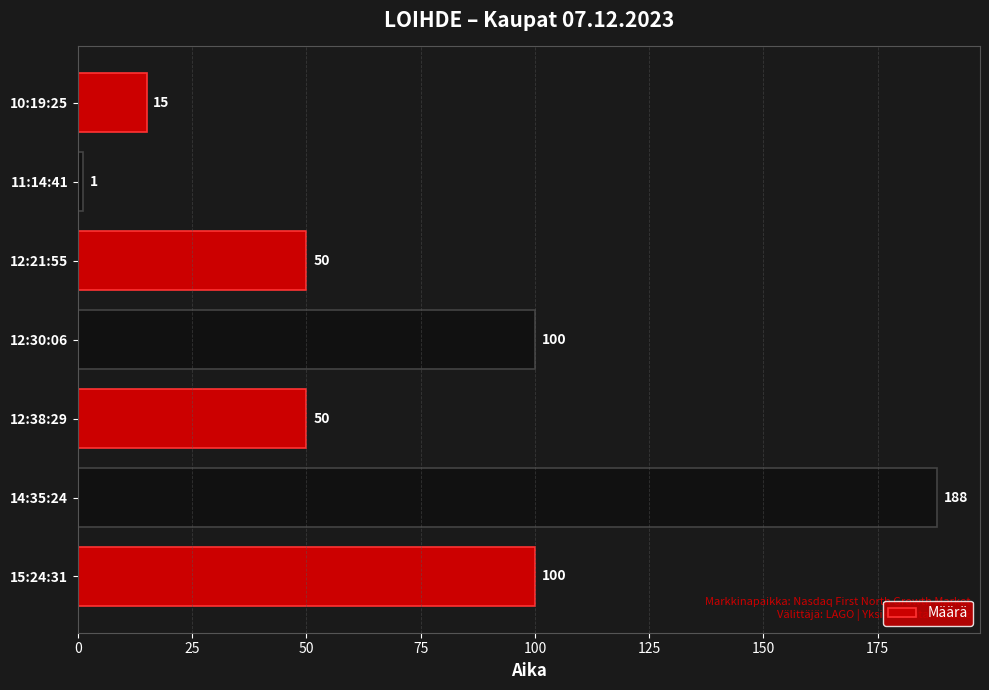

The chart shows a value of 64 at 14:35:24. True or false?

False